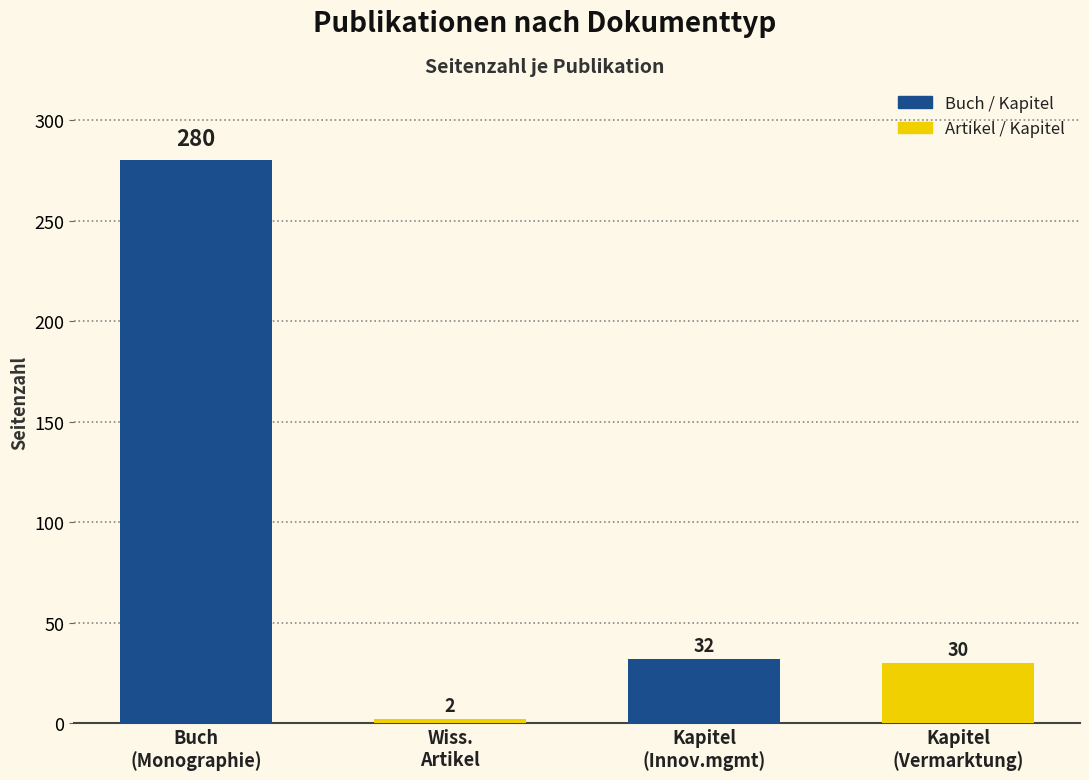

How many bars are there in total?

4